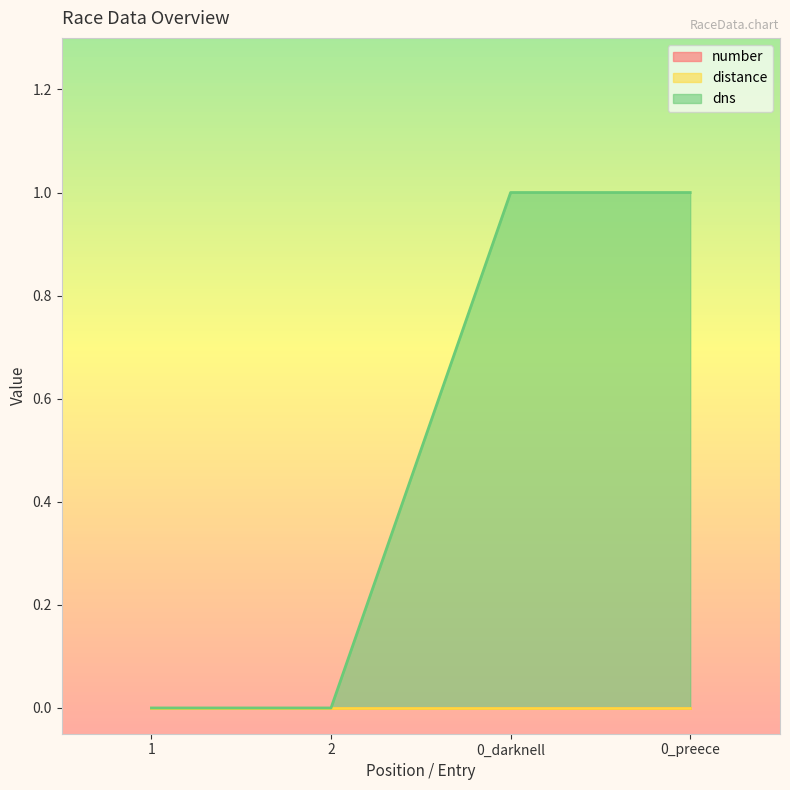

True or false: distance and number intersect in this chart.

False